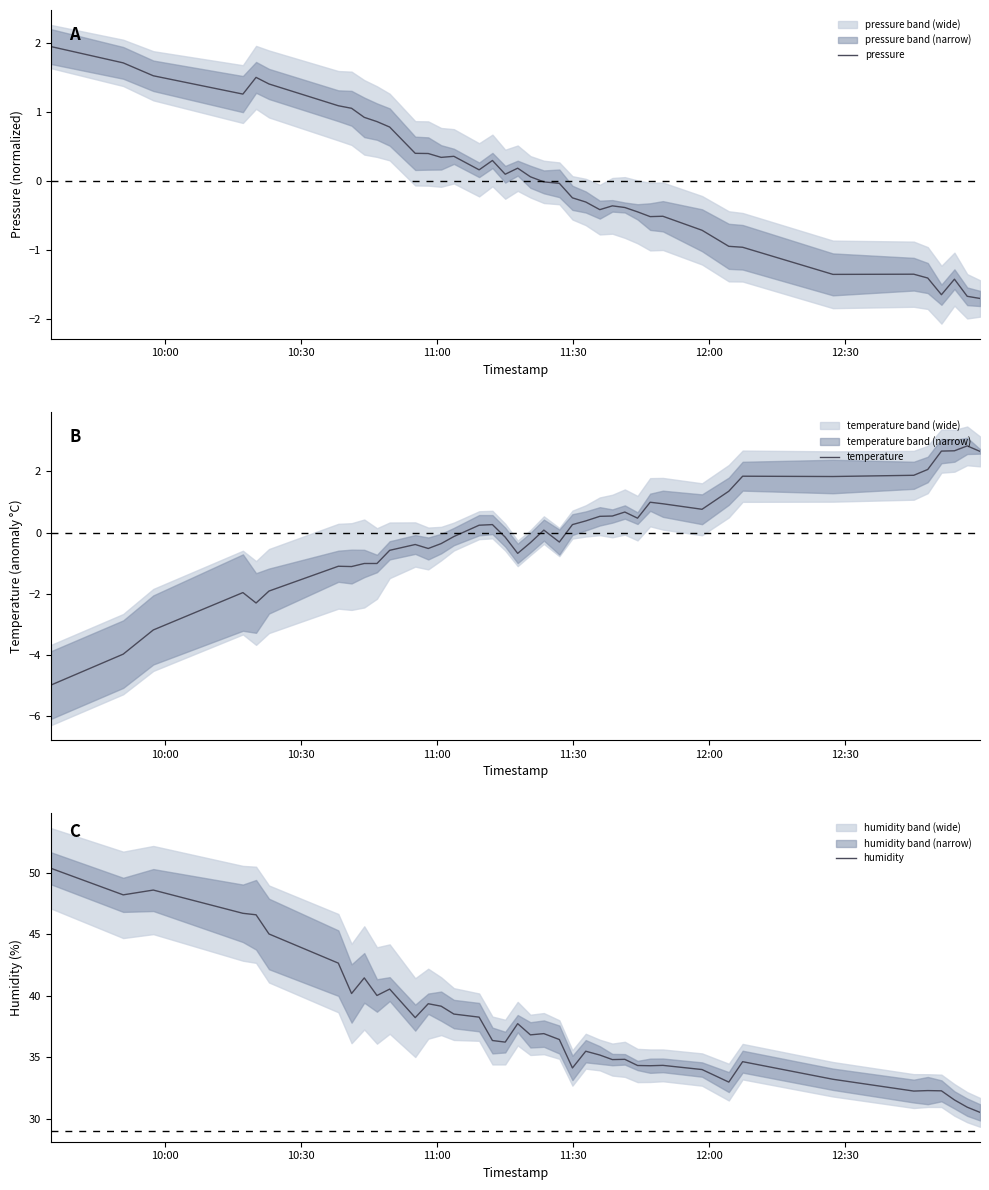

What is the maximum value for pressure?

2.0